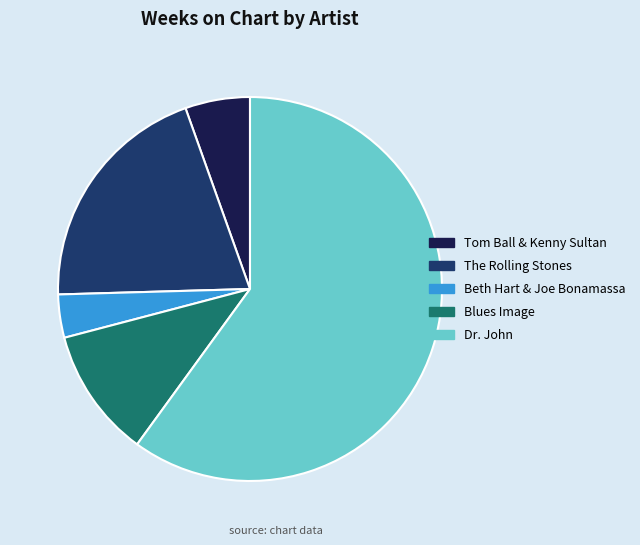

Which category has the smallest portion of the pie?

Beth Hart & Joe Bonamassa